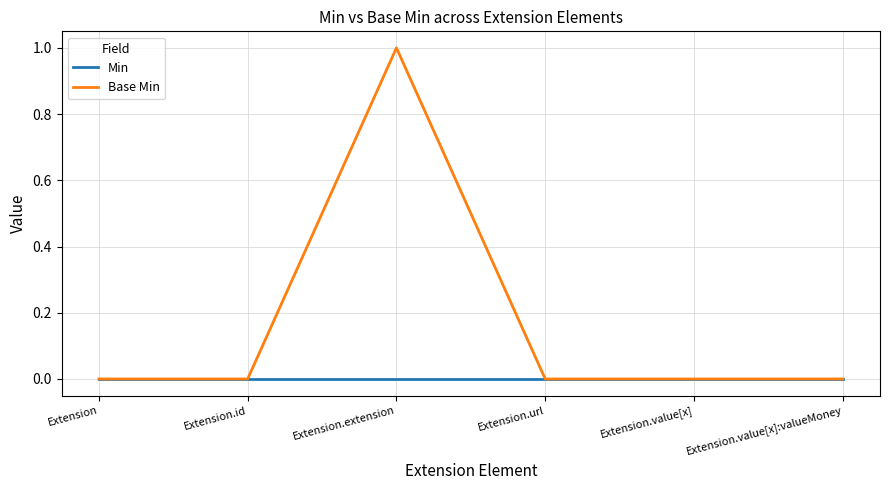

Which series has the largest total across all categories?

Base Min